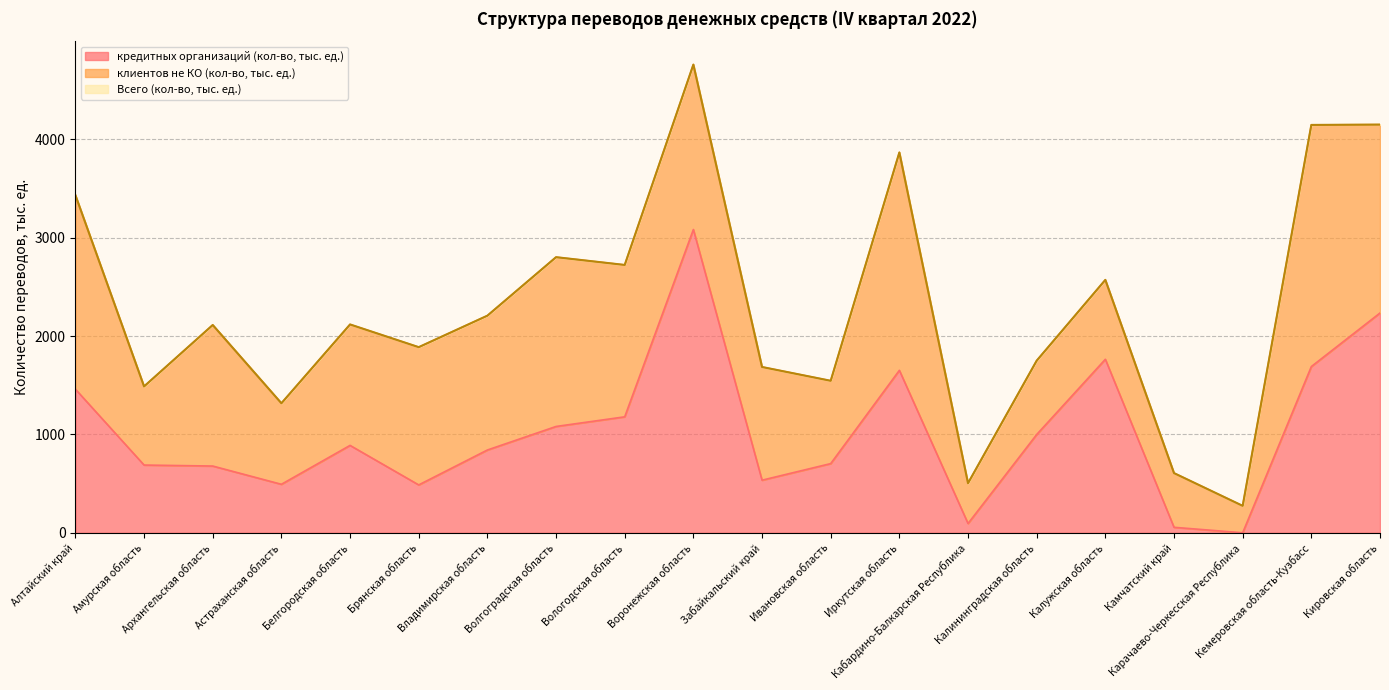

What is the difference between the second highest and minimum values in the Всего (кол-во, тыс. ед.) series?

3877.1